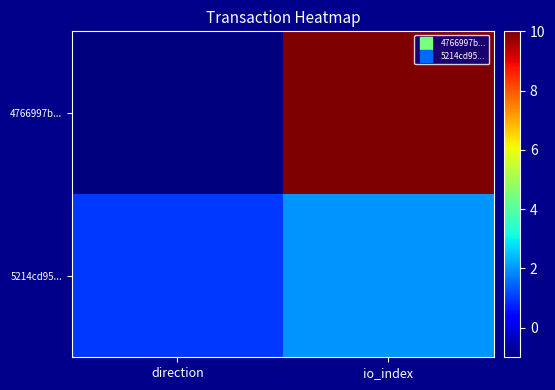

Which category has the highest value across all series?

io_index